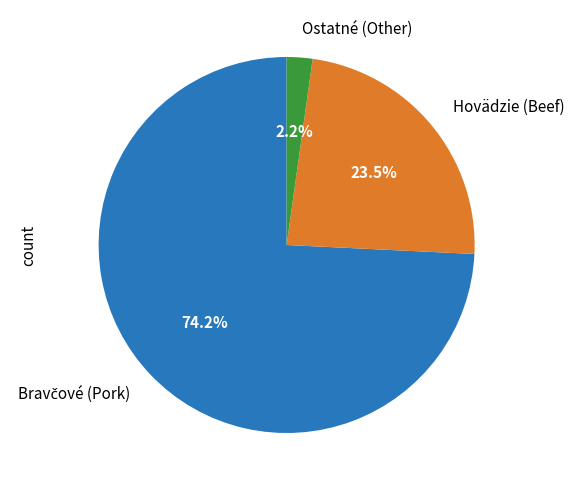

Does any single category account for the majority?

Yes